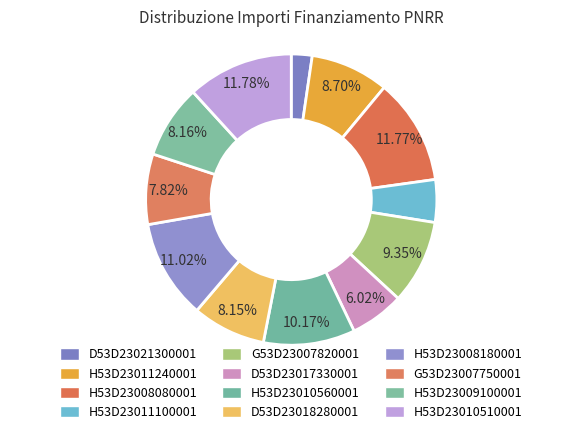

What is the smallest slice in the pie chart?

AMBITO 3.4 - CUP D53D23021300001